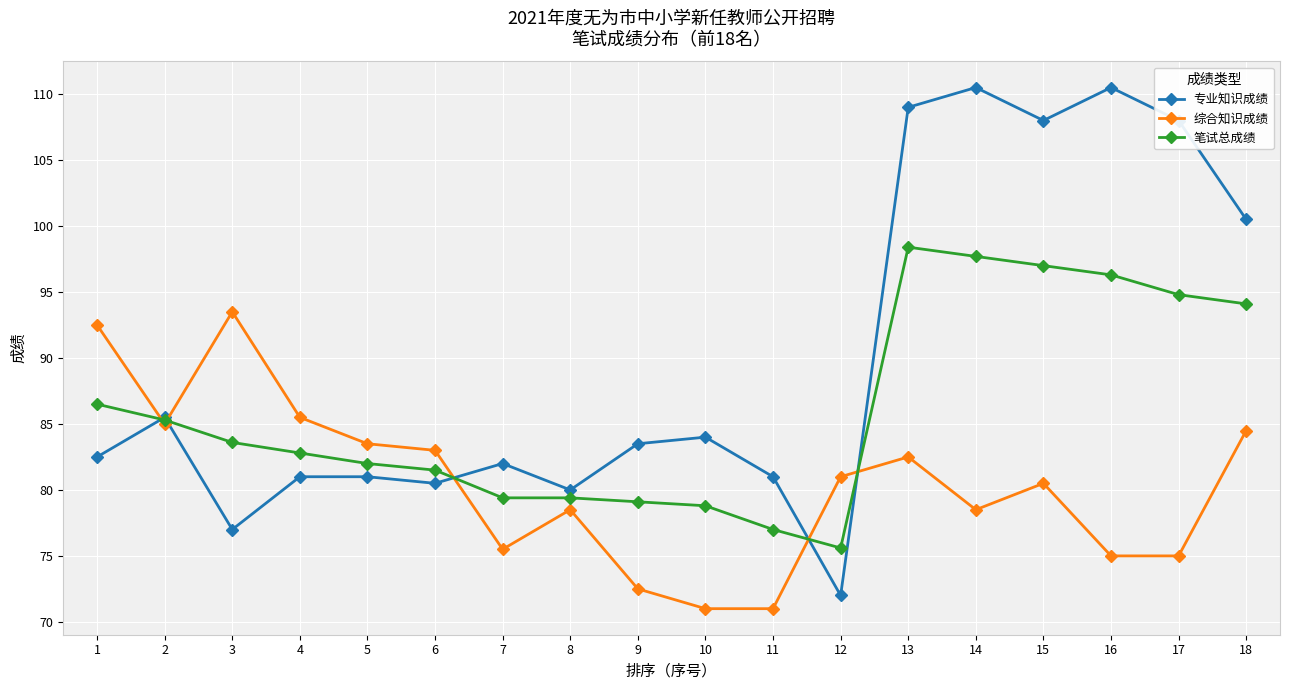

Which series has the largest total across all categories?

专业知识成绩